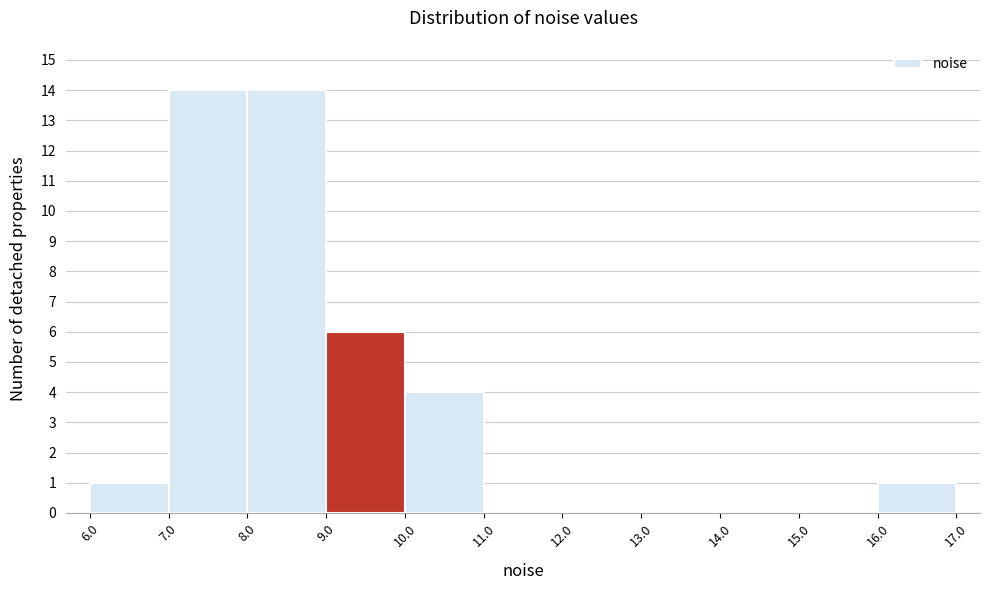

How tall is the bar that spans 7.0 to 8.0 on the x-axis? The values are not printed on the chart, so give them approximately, as read against the axis.

14